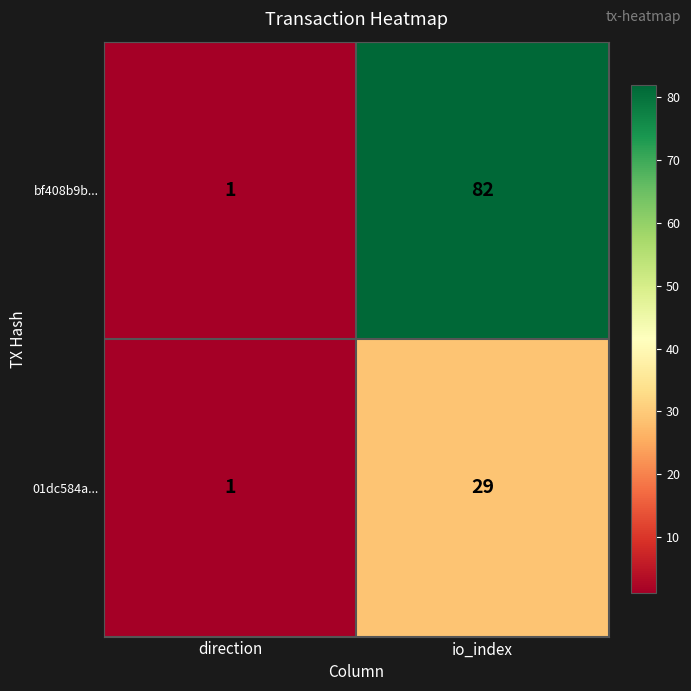

What is the total value across all series at direction?

2